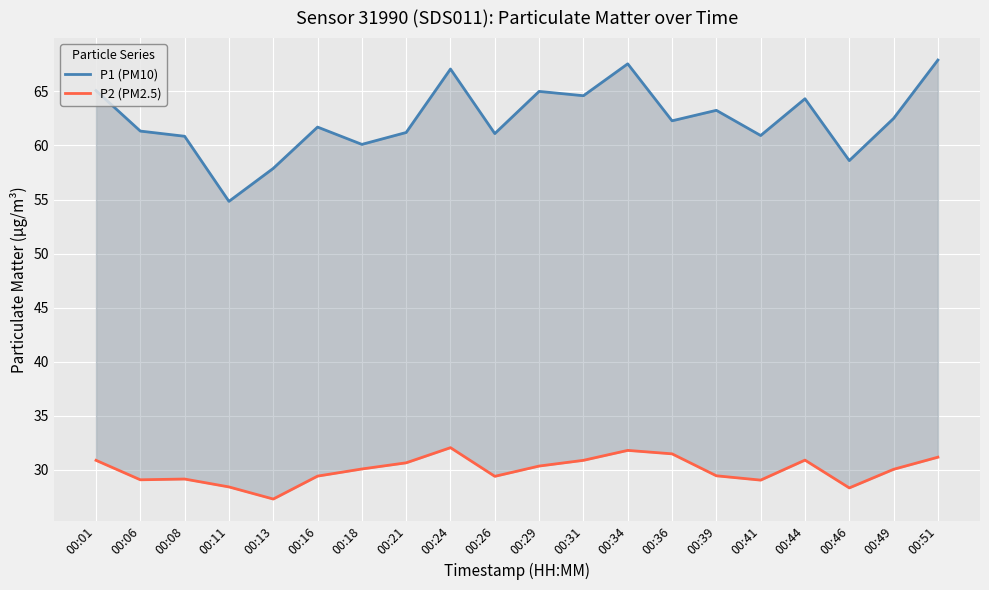

Which series has the largest range (max minus min)?

P1 (PM10)